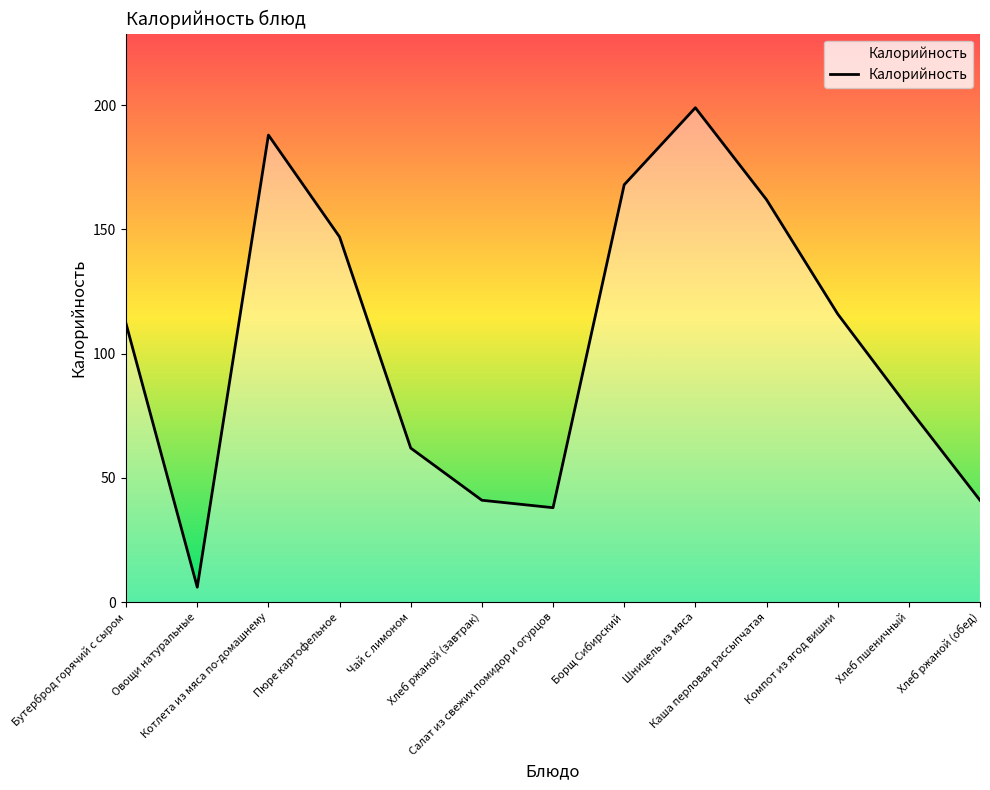

Is it true that the value at Хлеб ржаной (обед) is 41?

True